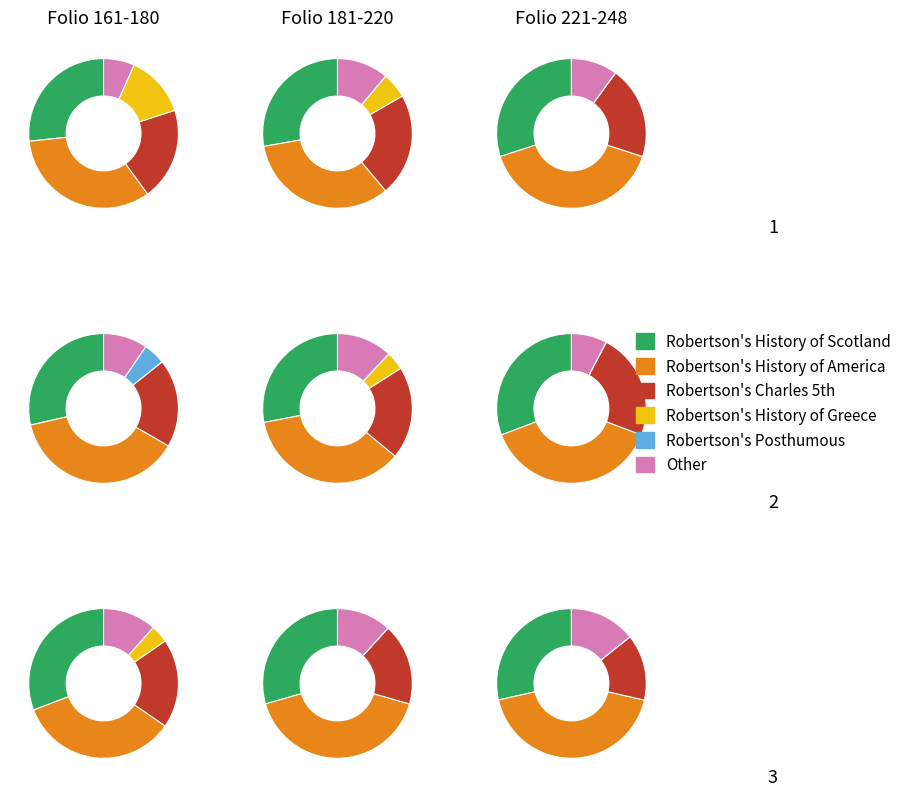

What is the smallest slice in the pie chart?

Robertson's Posthumous